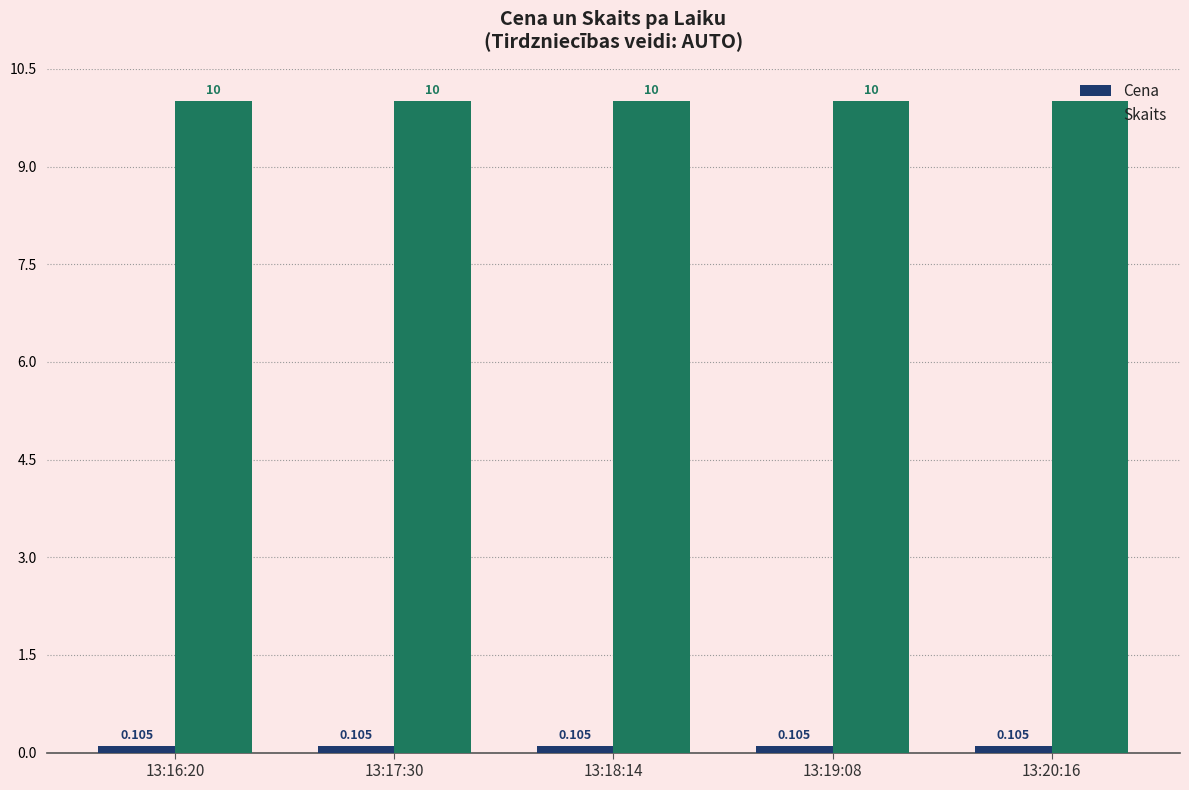

Are the bars horizontal?

No